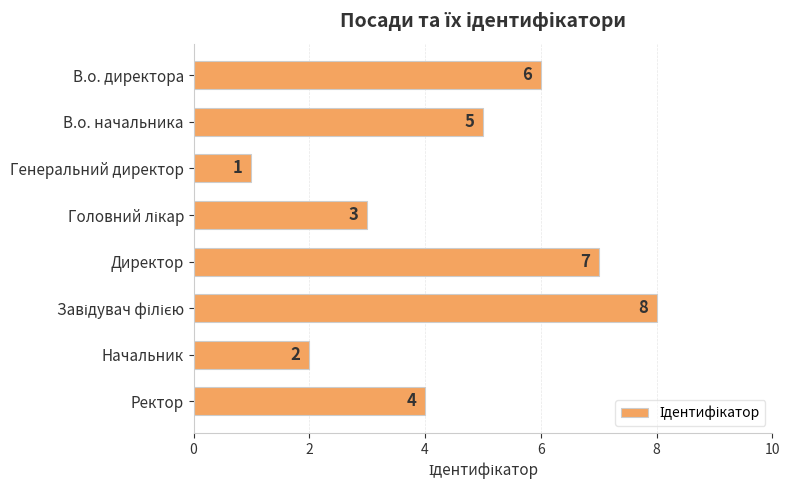

What is the ratio of the value at В.о. начальника to the value at Директор?

0.7